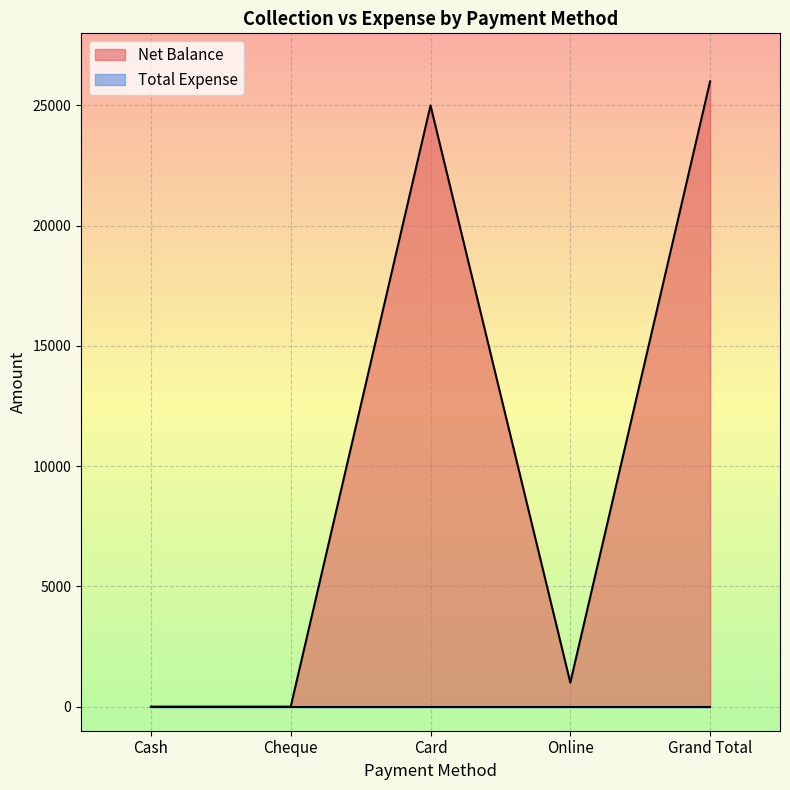

What is the label of the 1st point from the left?

Cash